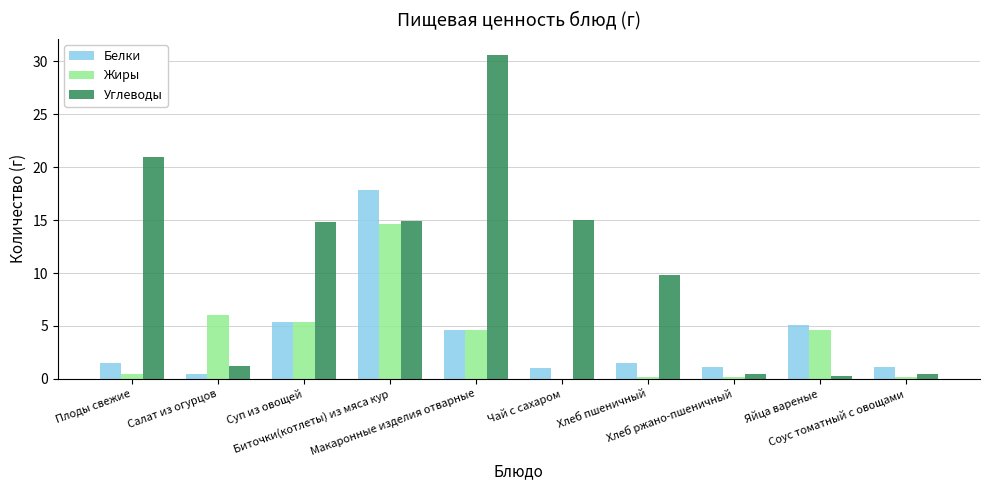

What is the difference between the Жиры values at Макаронные изделия отварные and Чай с сахаром?

4.6